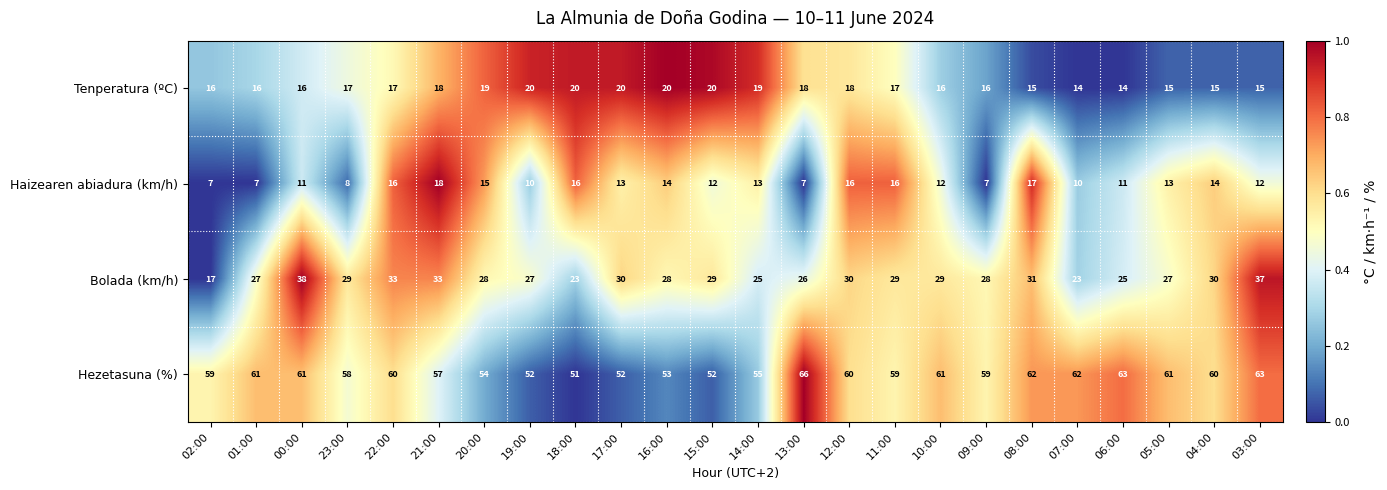

What is the sum of the Haizearen abiadura (km/h) values at 04:00 and 14:00?

27